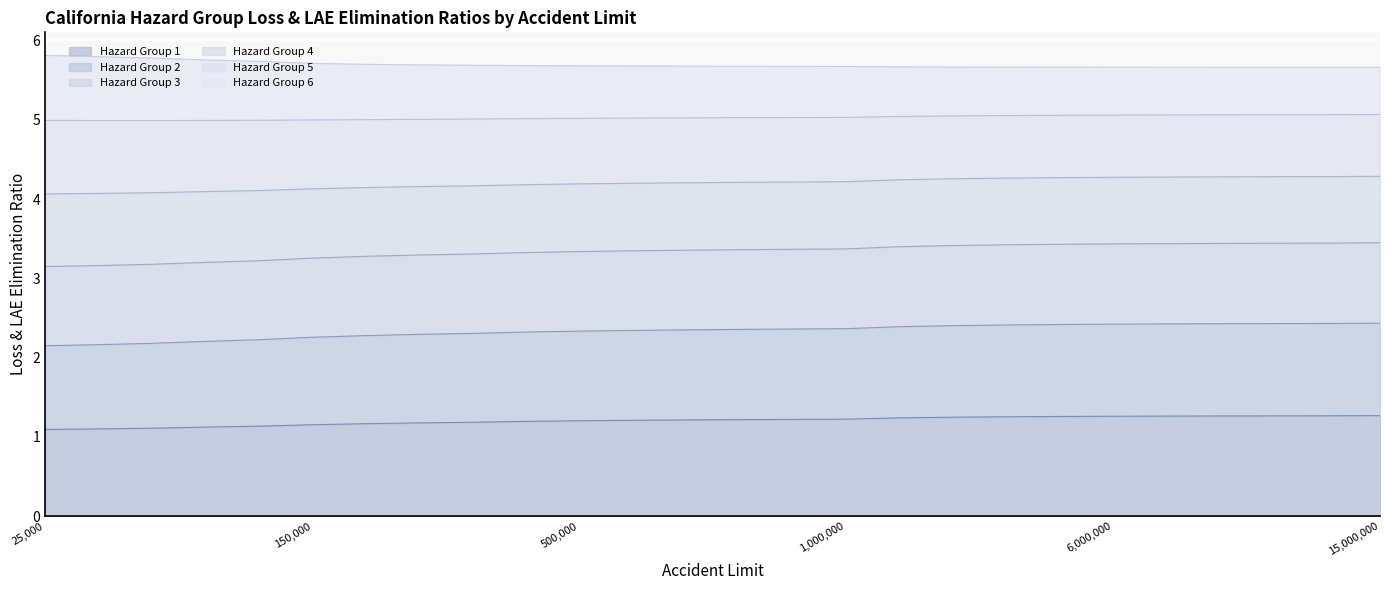

True or false: Hazard Group 4 has more than 2 points higher than both neighbors.

False